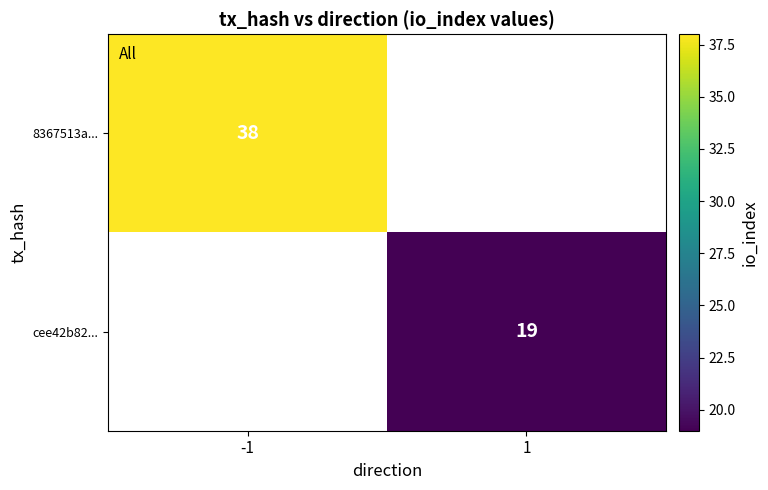

The value of 8367513a... at -1 is 56. True or false?

False